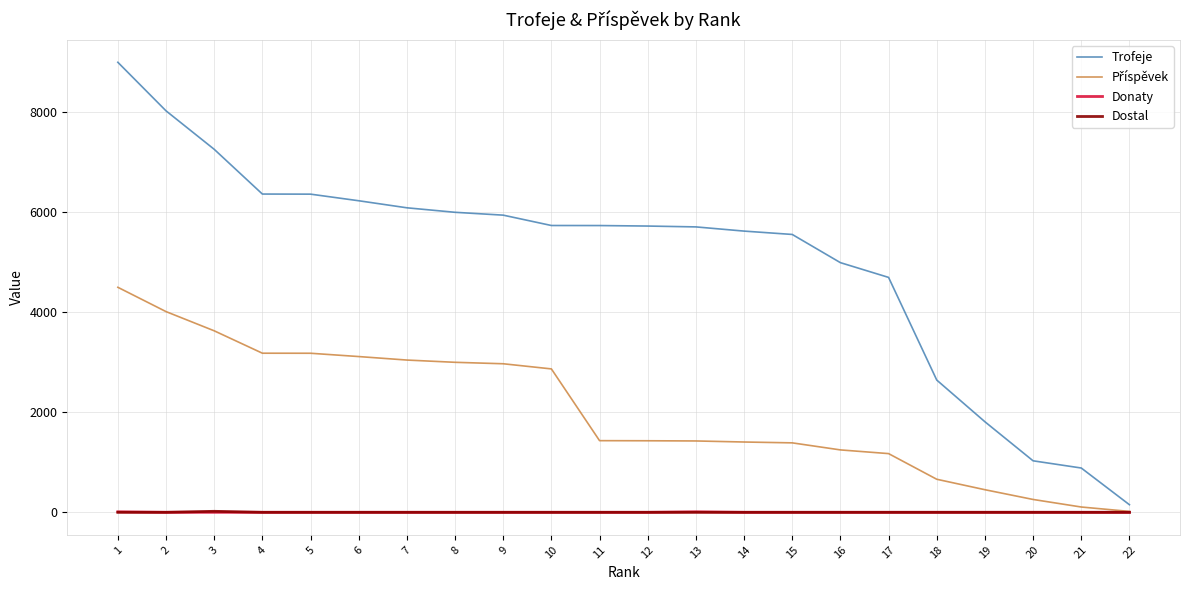

Which series has the widest spread of values?

Trofeje